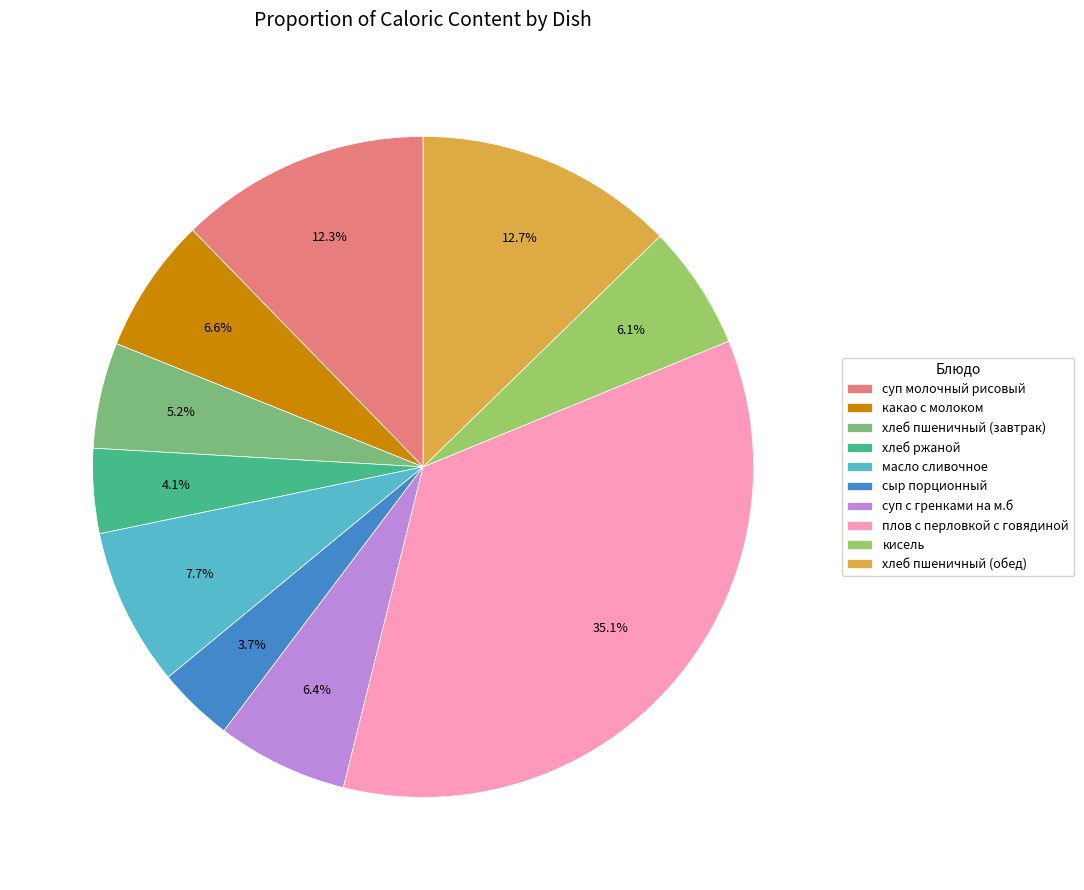

How many segments does this pie chart have?

10